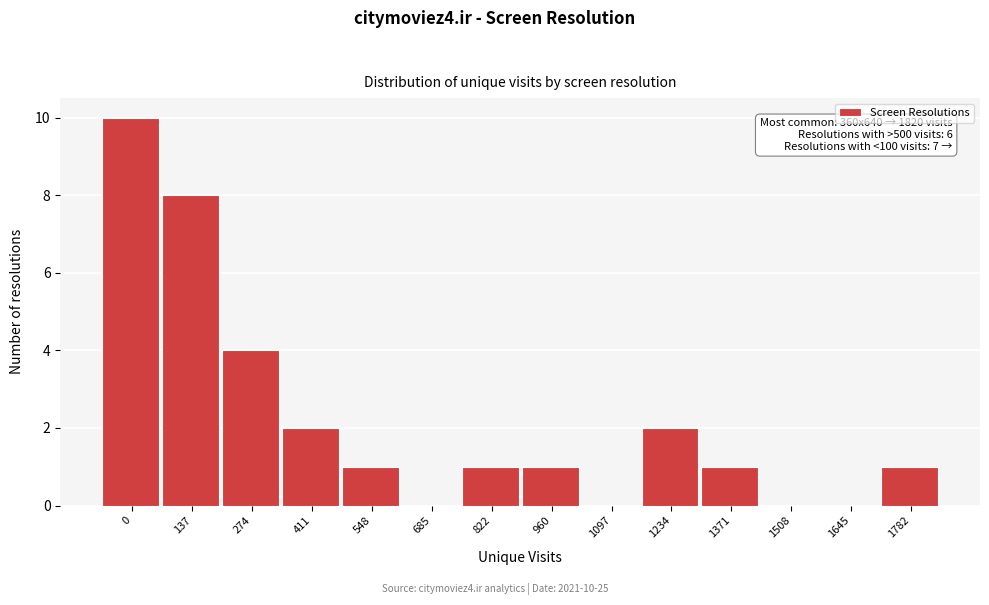

Reading left to right, list all the values displayed in this chart.

0=10	137=8	274=4	411=2	548=1	685=0	822=1	960=1	1097=0	1234=2	1371=1	1508=0	1645=0	1782=1